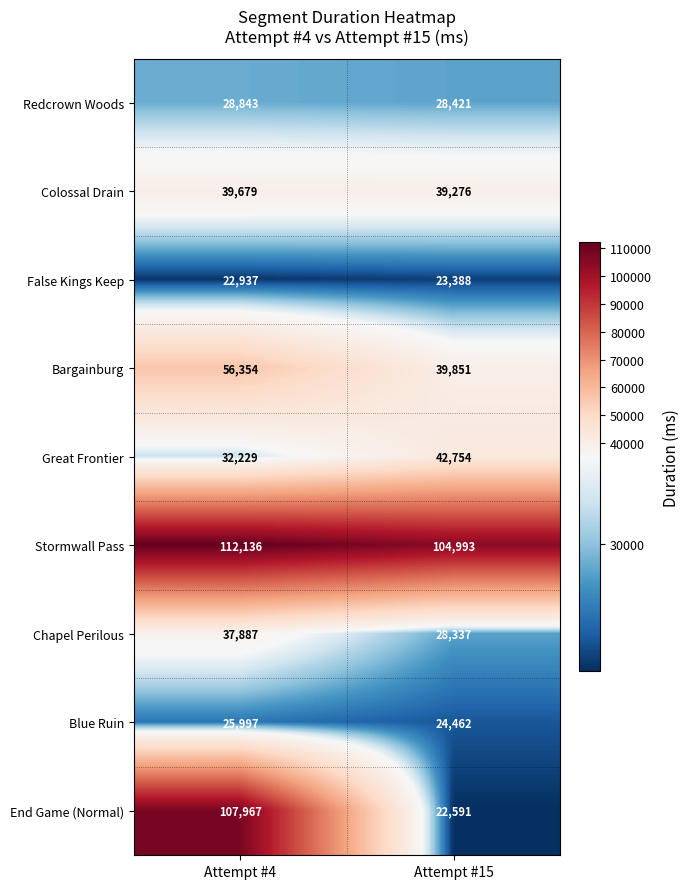

Rank the series at Attempt #4 from highest to lowest value.

Stormwall Pass, End Game (Normal), Bargainburg, Colossal Drain, Chapel Perilous, Great Frontier, Redcrown Woods, Blue Ruin, False Kings Keep